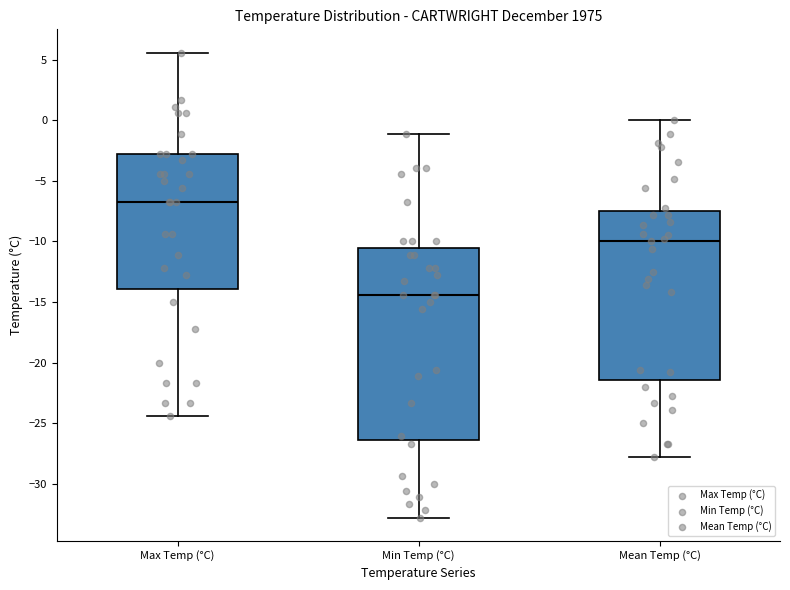

Reading left to right, read every box against the y-axis: the position of its median line, the range the box covers, and the ends of its whiskers. The values are not printed on the chart, so give them approximately, as read against the axis.

Max Temp (°C): median -6.5, box -14.0 to -3.0, whiskers -24.5 to 5.5
Min Temp (°C): median -14.5, box -26.5 to -10.5, whiskers -33.0 to -1.0
Mean Temp (°C): median -10.0, box -21.5 to -7.5, whiskers -28.0 to 0.0